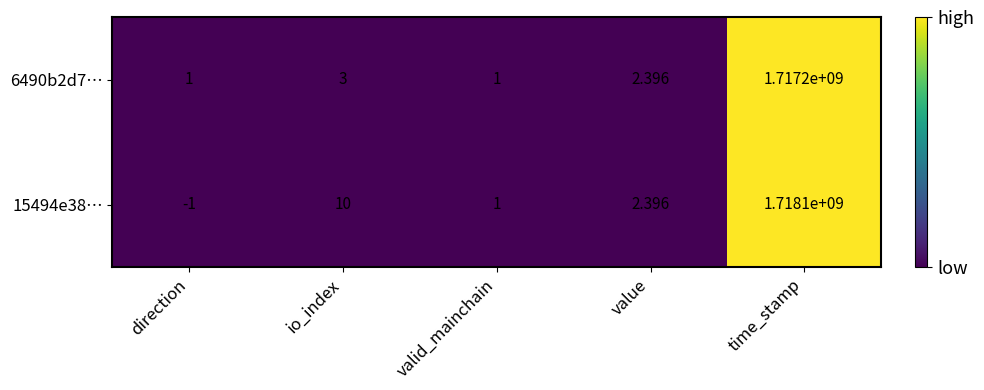

Where does the 15494e38… series first go above 2?

io_index